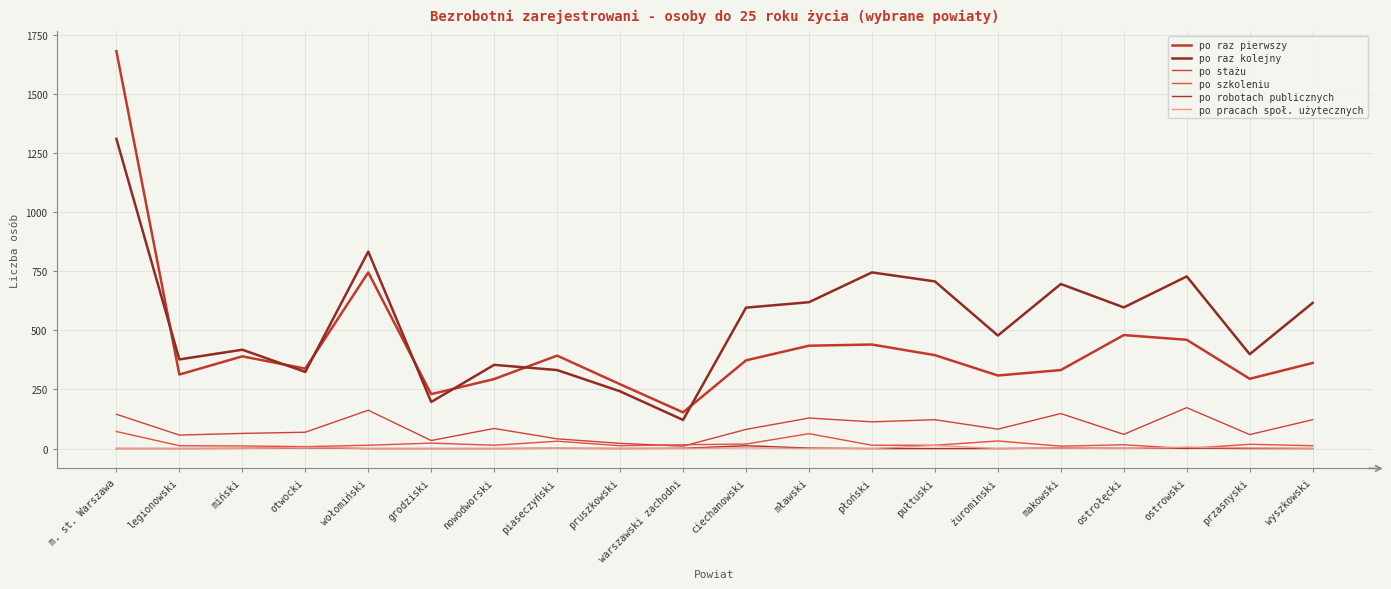

How many values in the po robotach publicznych series exceed 0?

9